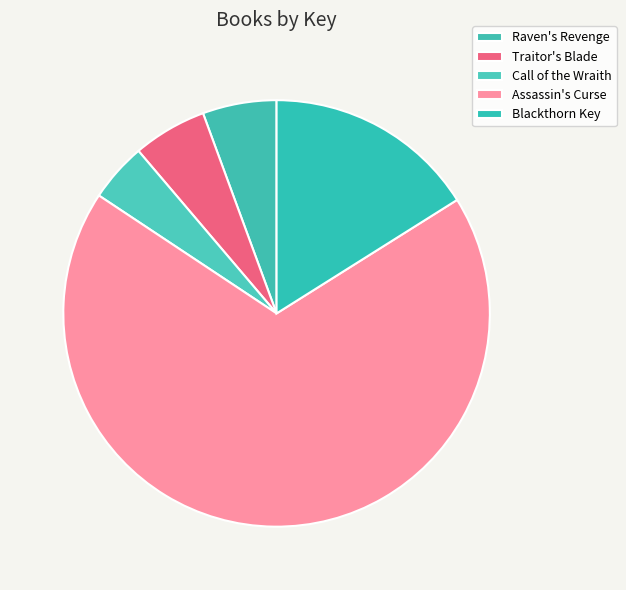

Is it true that Blackthorn Key is 24% of the pie?

False